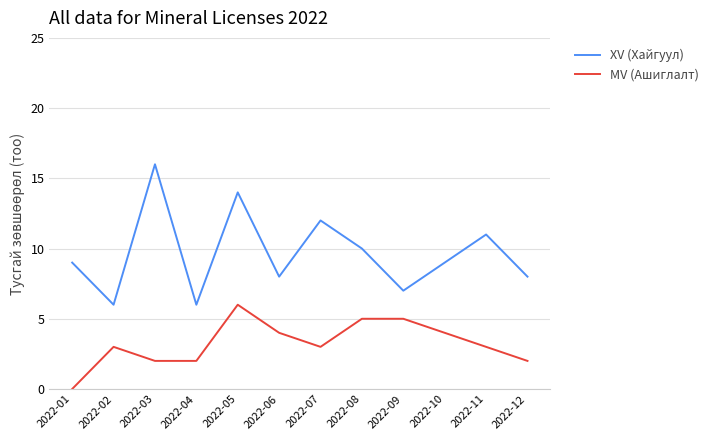

Which series has the largest total across all categories?

XV (Хайгуул)